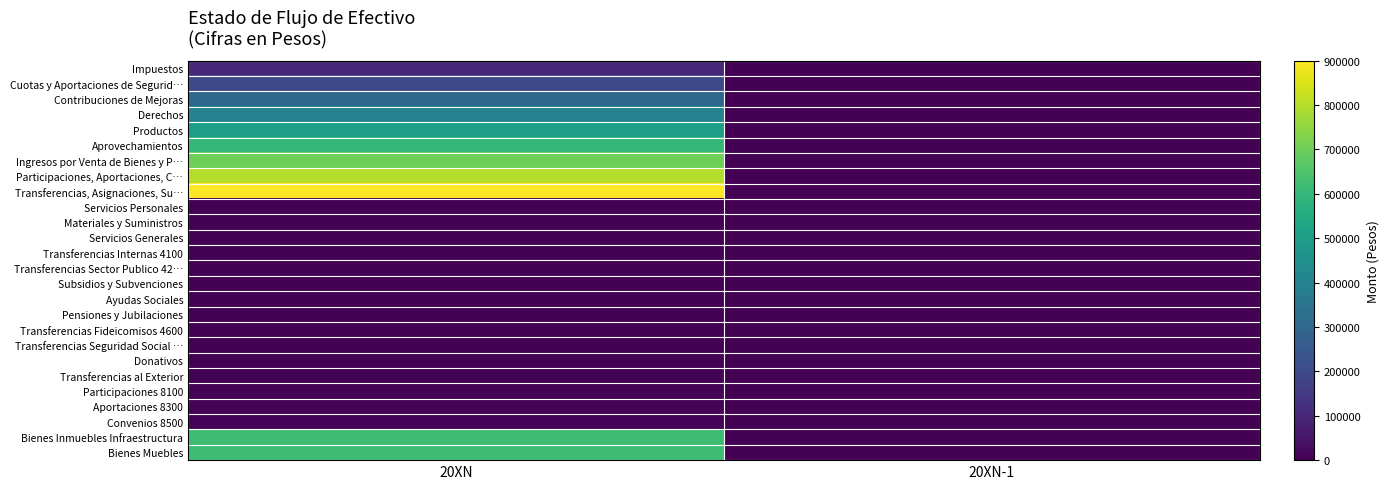

Which series has the largest range (max minus min)?

Transferencias, Asignaciones, Su…